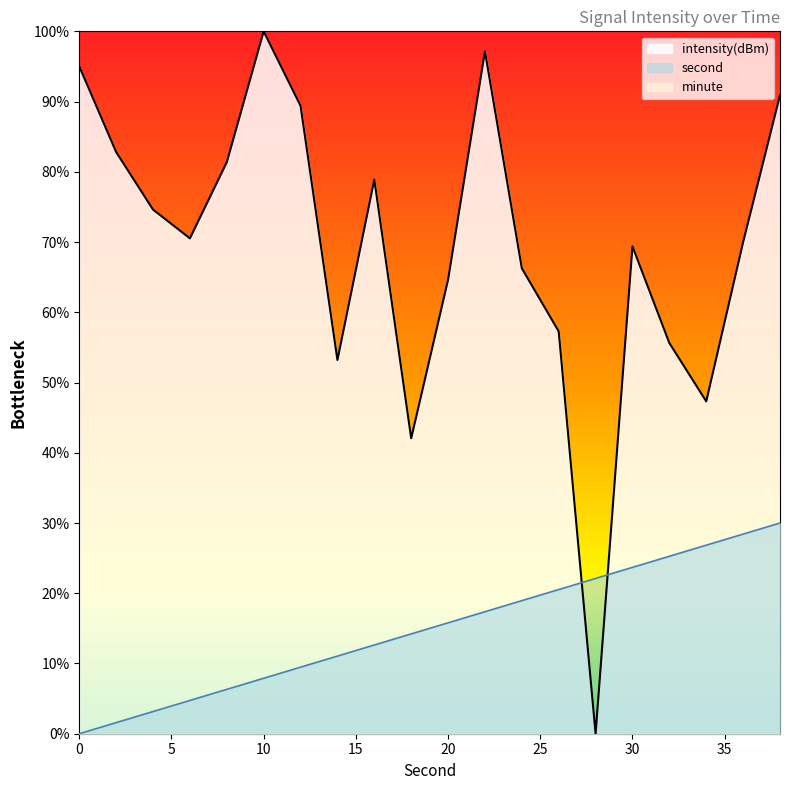

What is the value of the intensity(dBm) point at the 4th from the left?

70.5